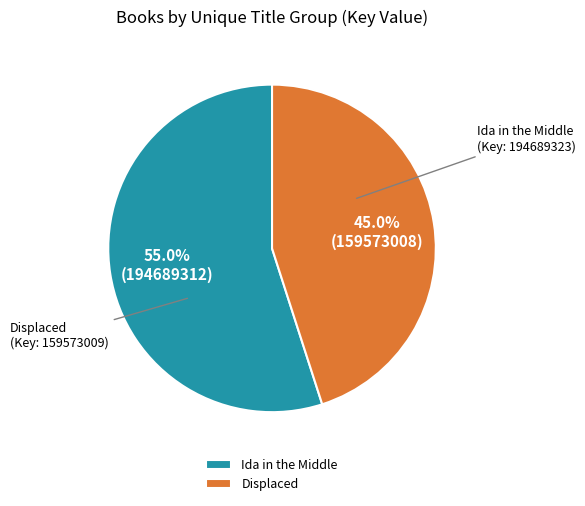

Approximately how many times larger is the value at Displaced compared to Ida in the Middle?

0.8